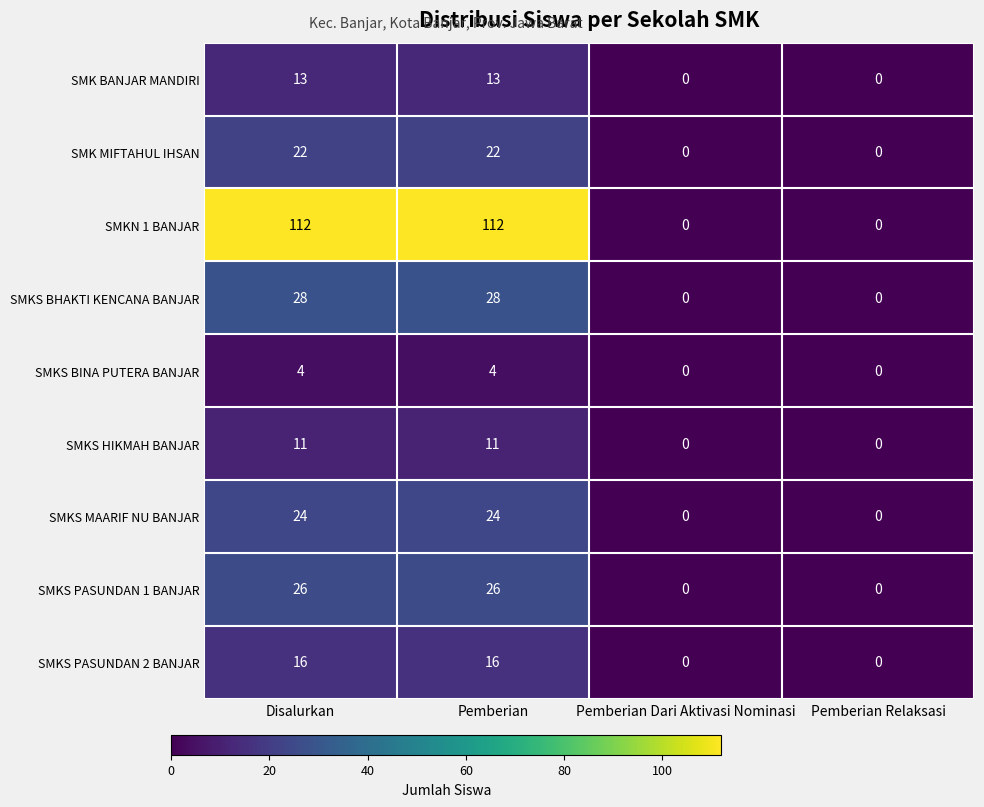

What is the greatest value displayed?

112